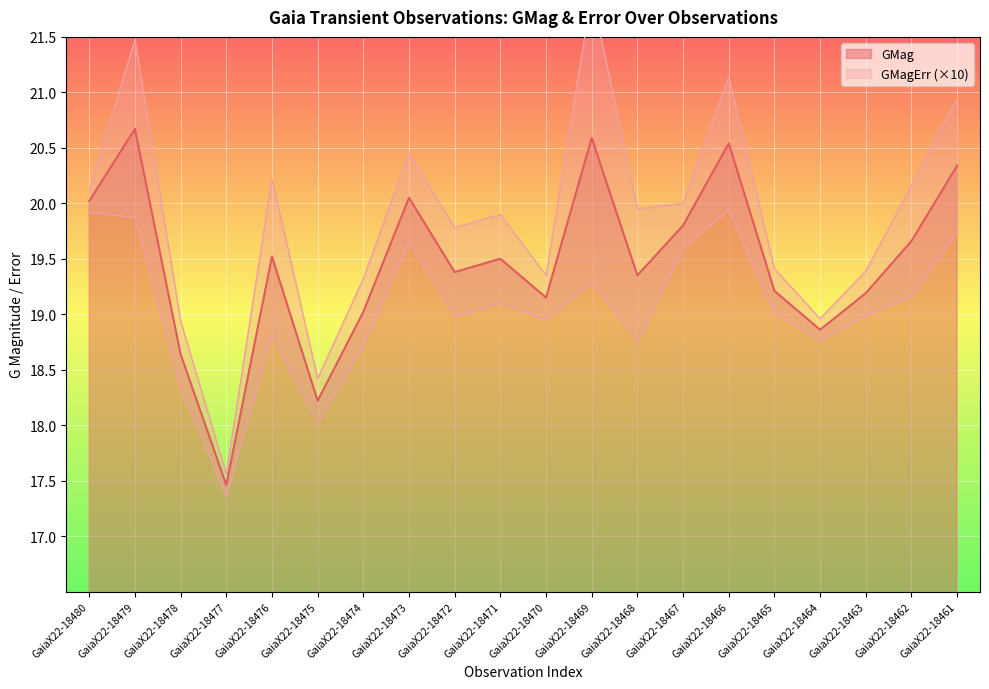

Where does the data first go above 19?

GaiaX22-18480